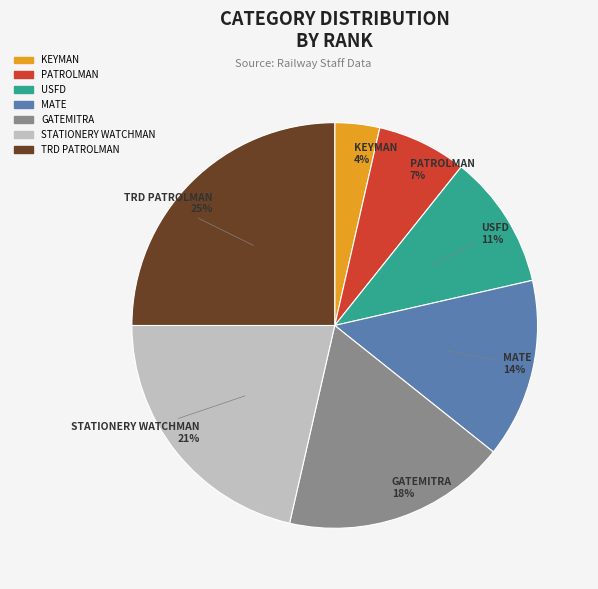

How many segments does this pie chart have?

7